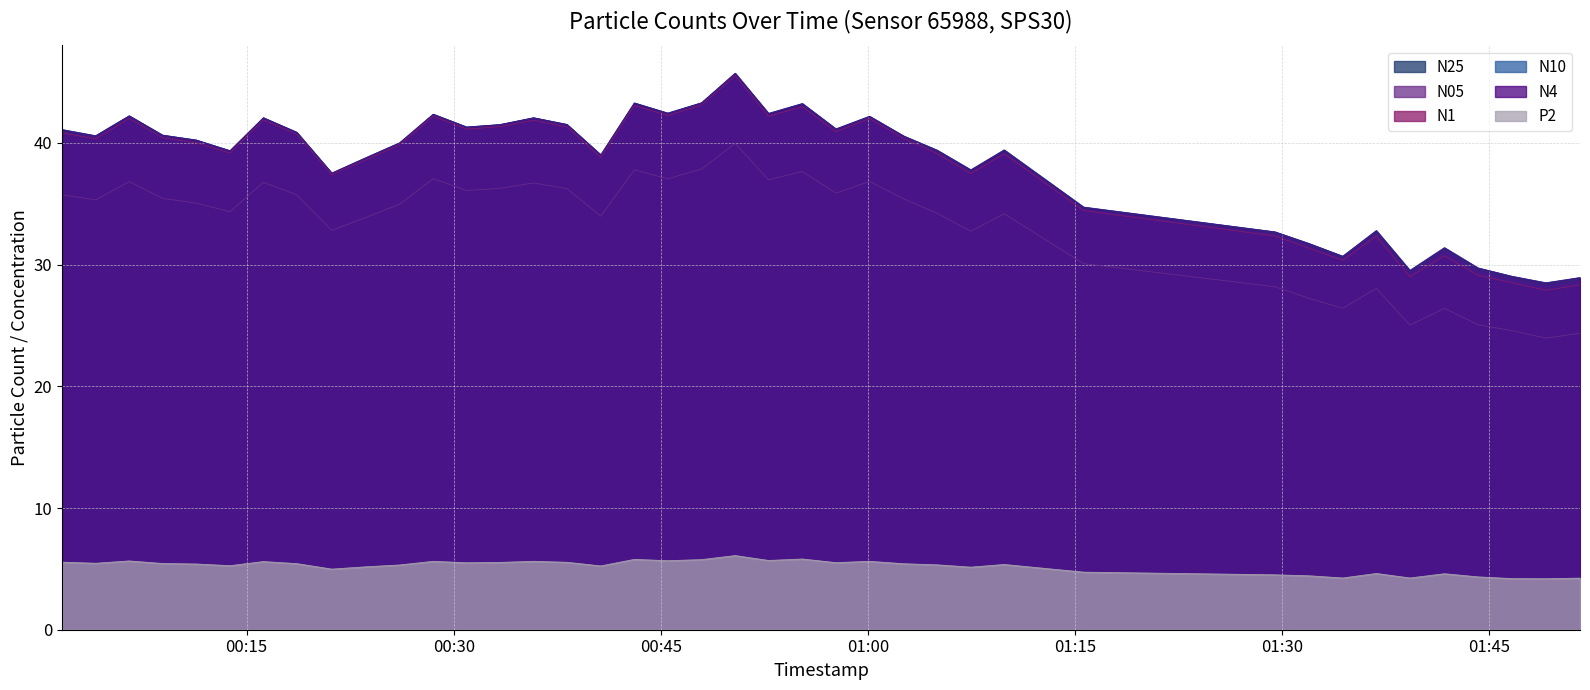

True or false: N1 and N25 cross at least once.

False